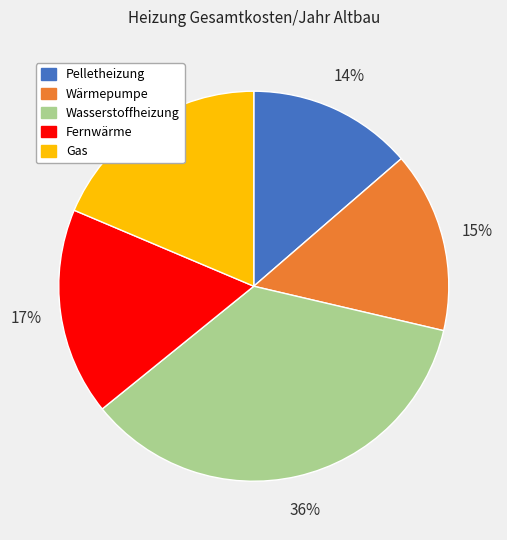

Do Wasserstoffheizung and Wärmepumpe together represent more than half of the pie?

Yes